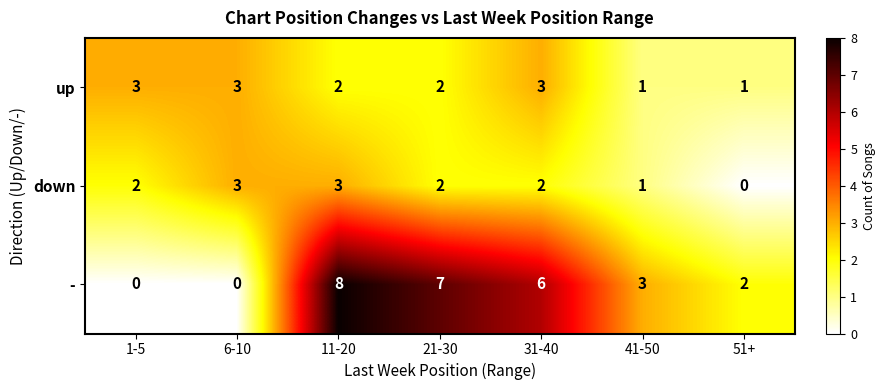

At which category is the sum across all series the highest?

11-20